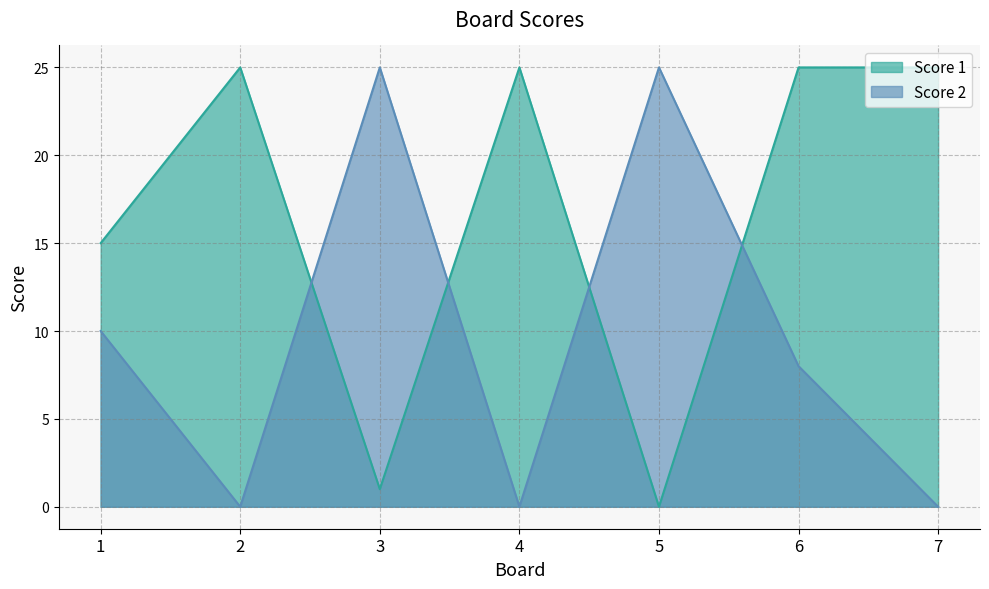

What is the spread (max minus min) of values at 1?

5